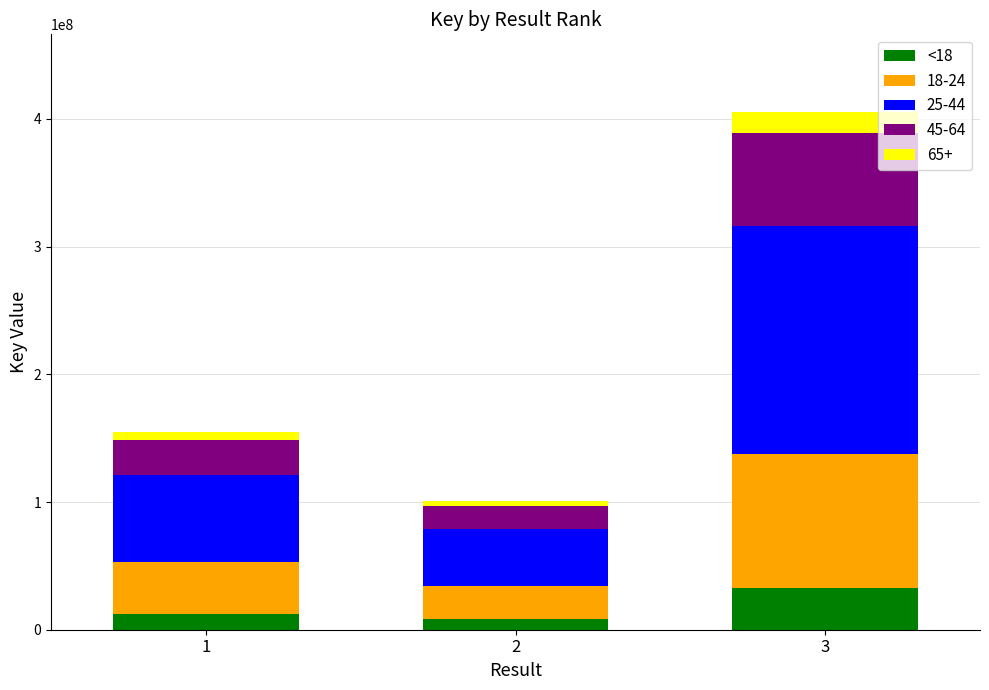

At which category is the sum across all series the highest?

3